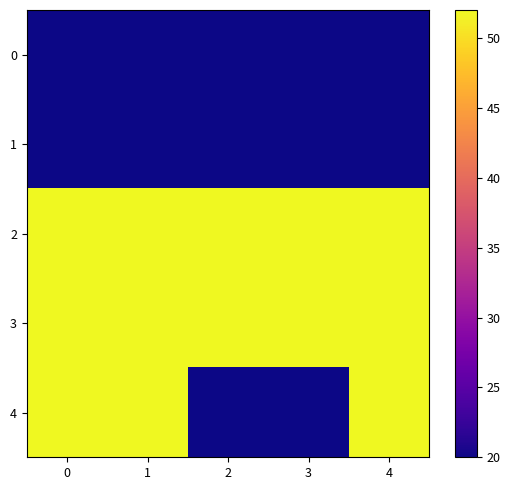

Rank the series by their maximum value, from highest to lowest.

2, 3, 4, 0, 1